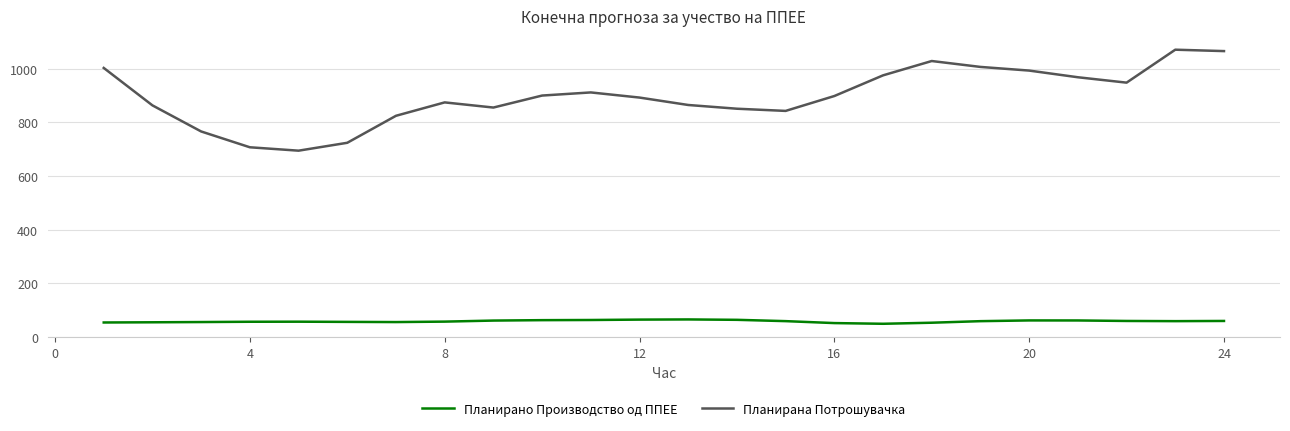

What is the difference between the maximum and minimum values in the Планирана Потрошувачка series?

376.4